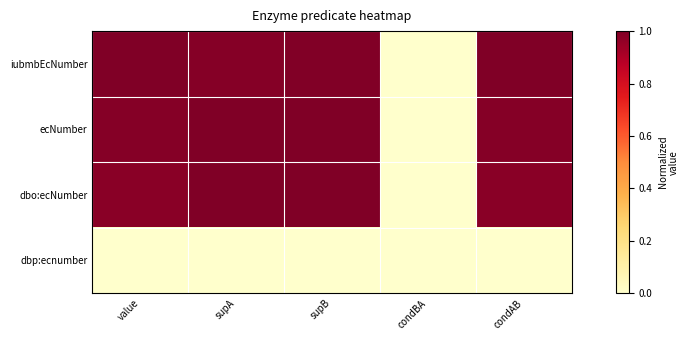

What is the total value across all series at supB?

3.0